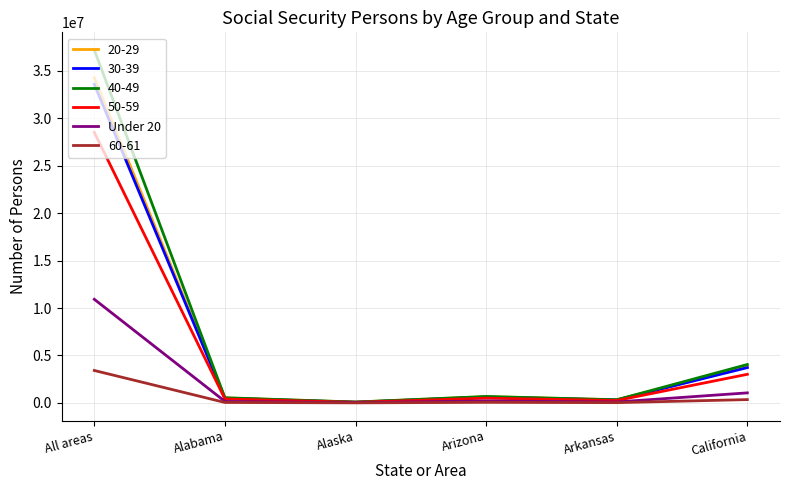

How many lines are shown in the chart?

6